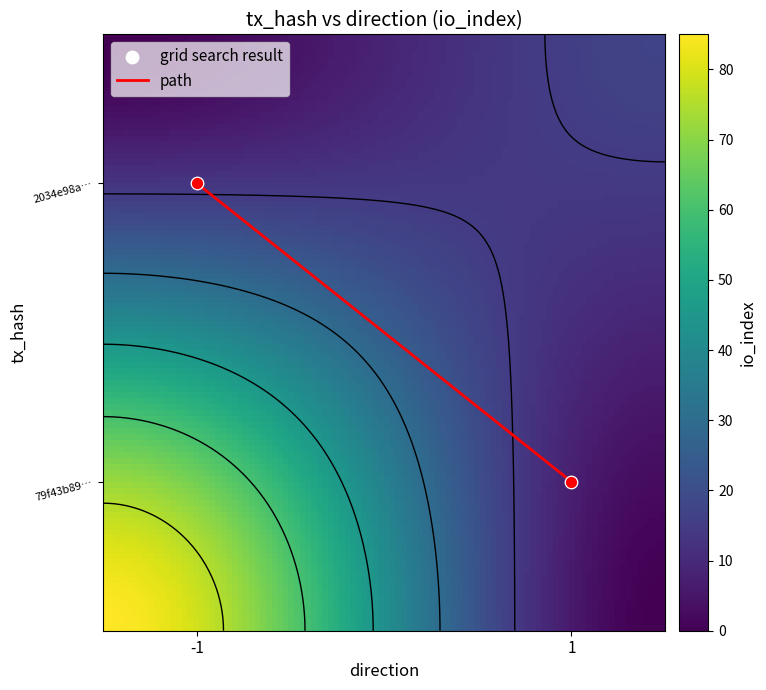

What is the maximum value shown in the chart?

85